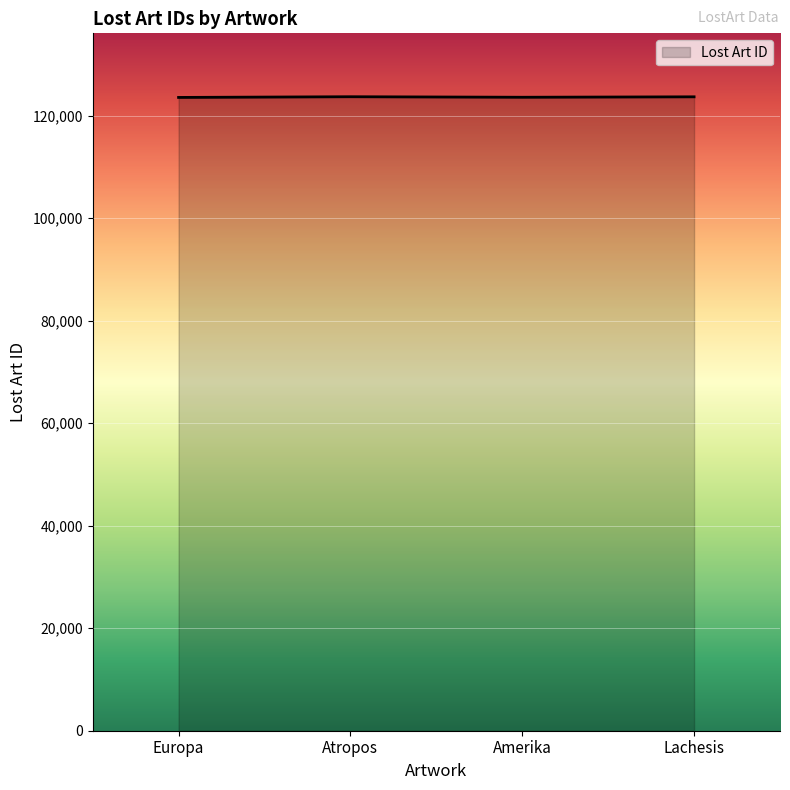

How many distinct data groups are displayed?

1